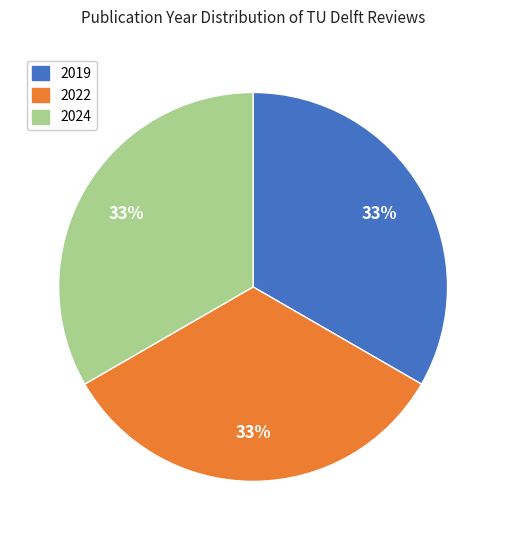

What percentage is the 2022 slice, to the nearest percent?

33%